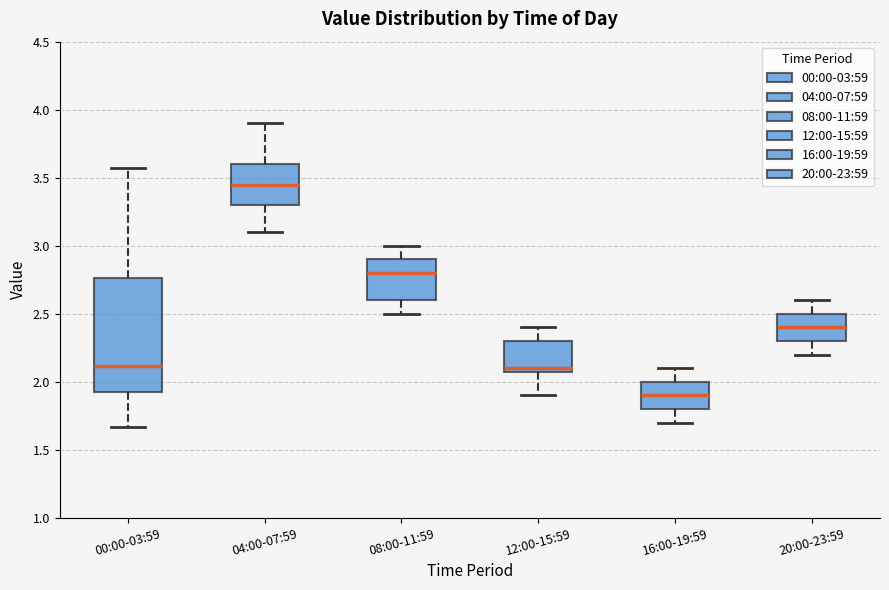

Which box's median line is the lowest?

16:00-19:59